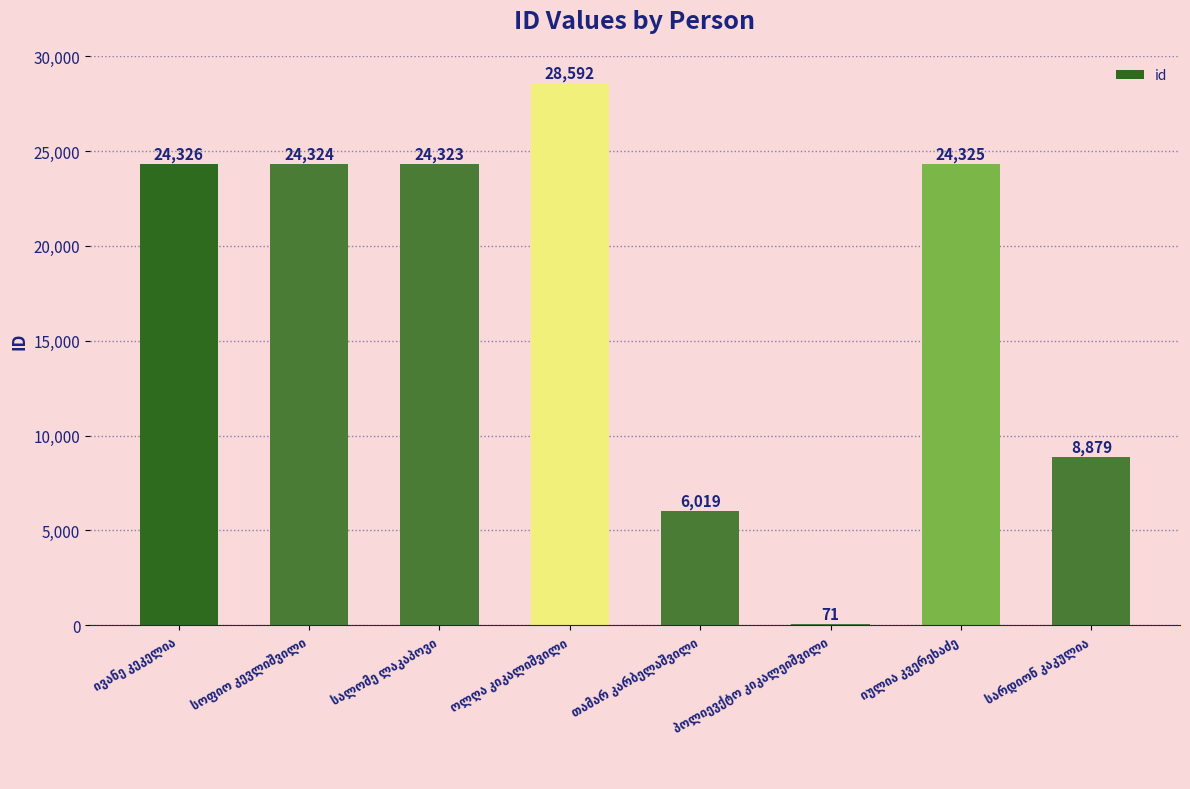

What is the greatest value displayed?

28592